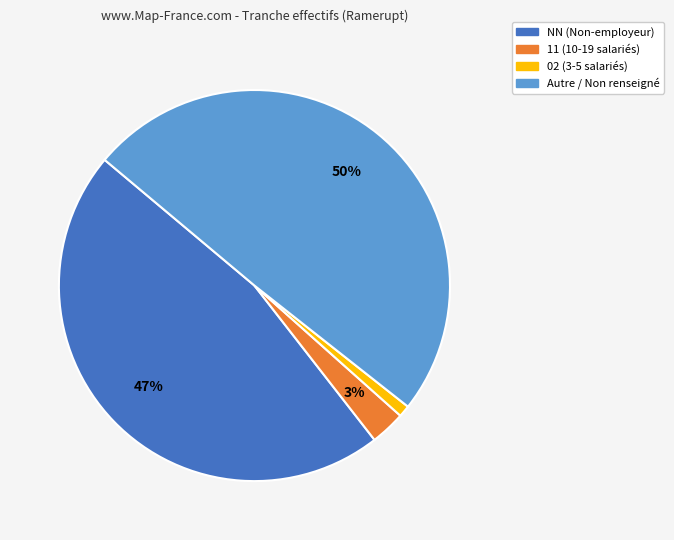

The Autre / Non renseigné slice represents 50% of the pie. True or false?

True